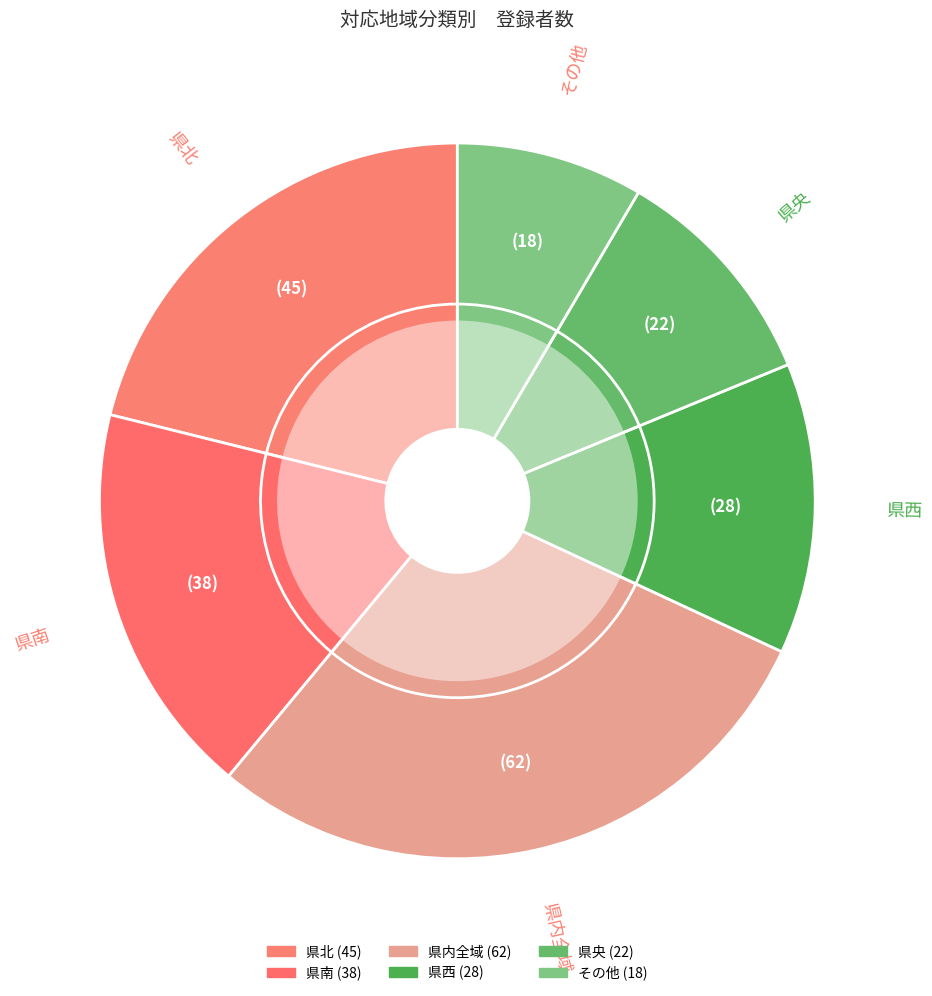

Rank the categories by value from lowest to highest.

その他, 県央, 県西, 県南, 県北, 県内全域